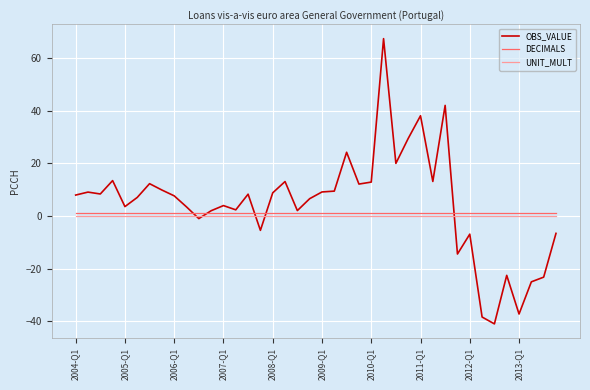

What is the maximum value shown in the chart?

67.4